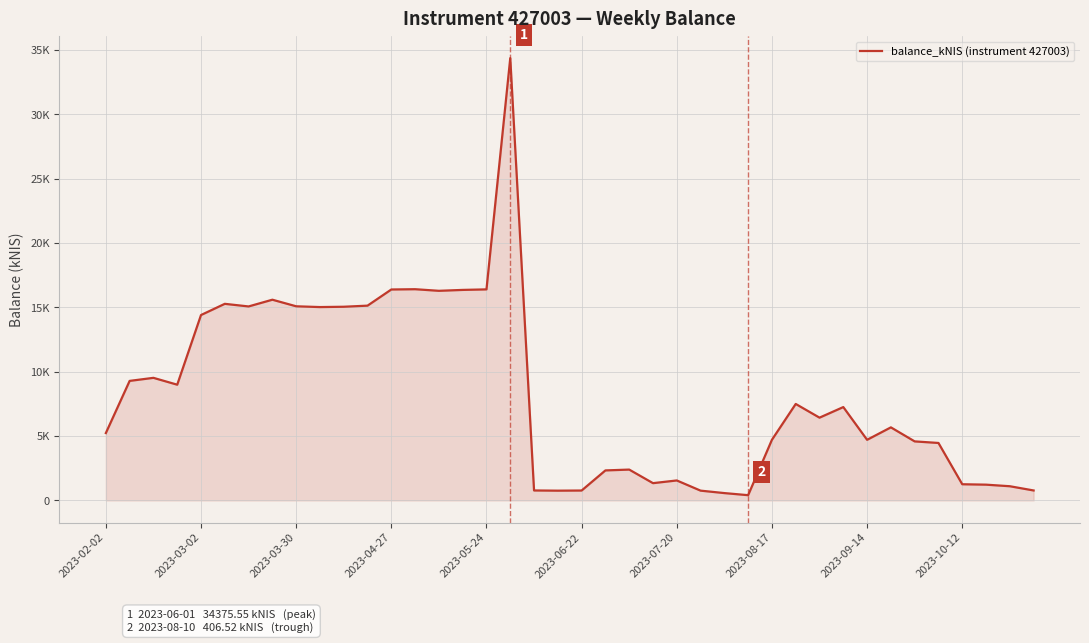

Does the chart display data point markers on the line(s)?

No